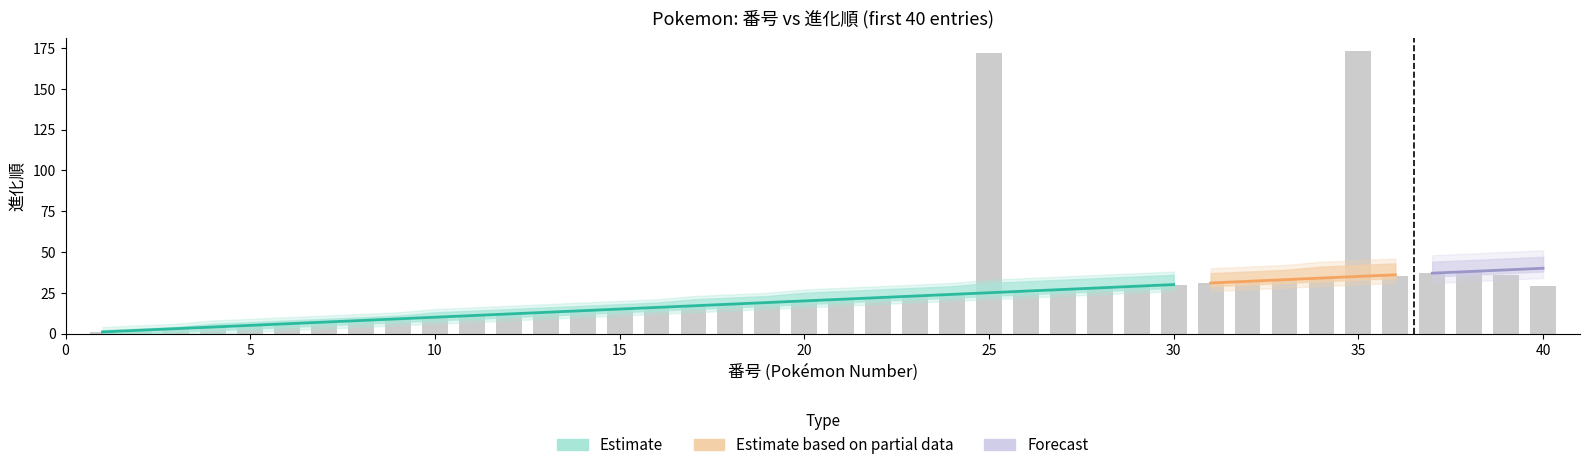

What is the value of the 進化順_lower bar at the 22nd from the left?

20